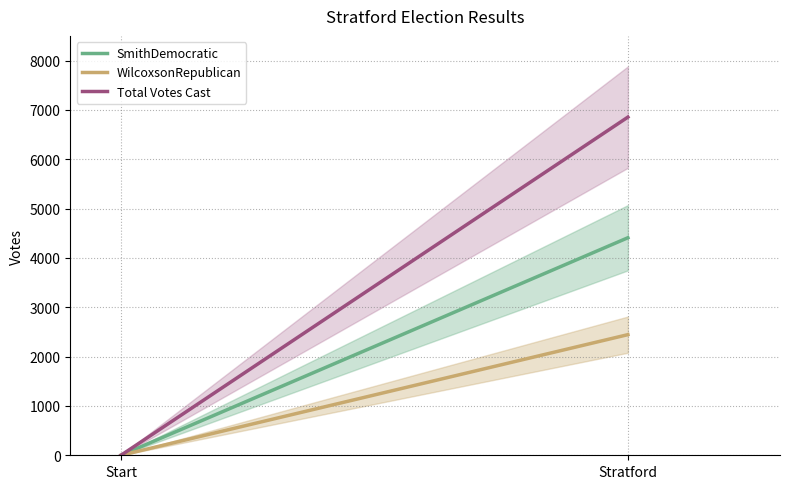

List the labels in order of SmithDemocratic value, smallest first.

Start, Stratford